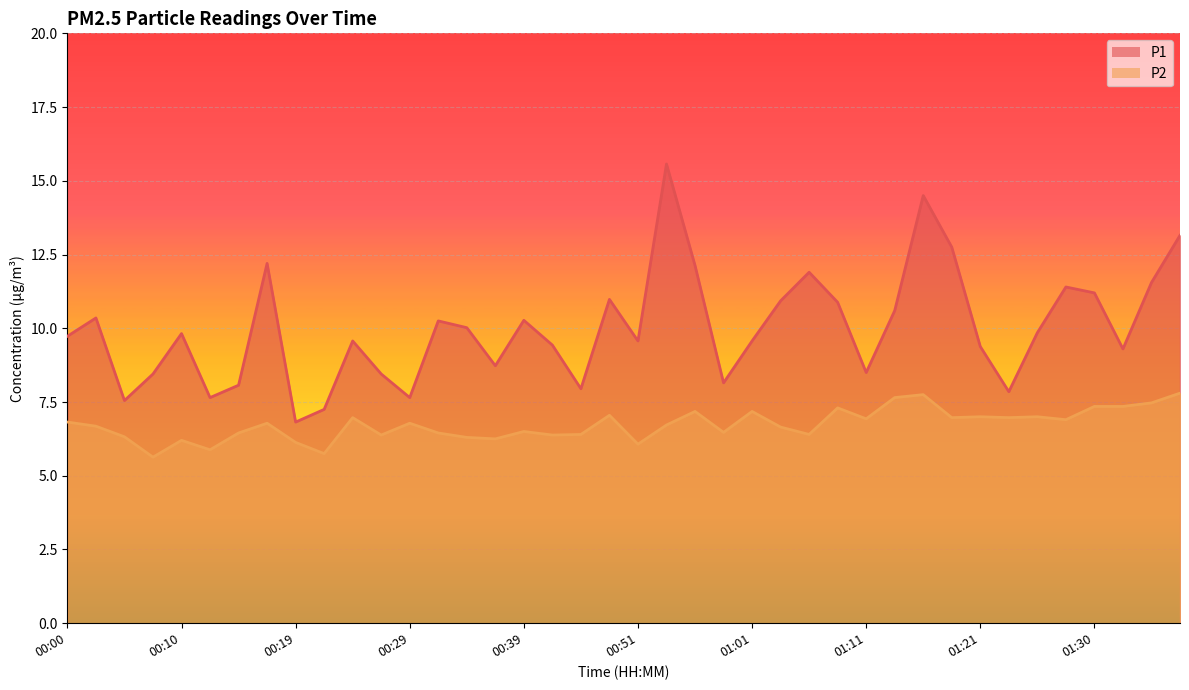

Is the value of P2 at 01:09 greater than the value of P1 at 00:10?

No